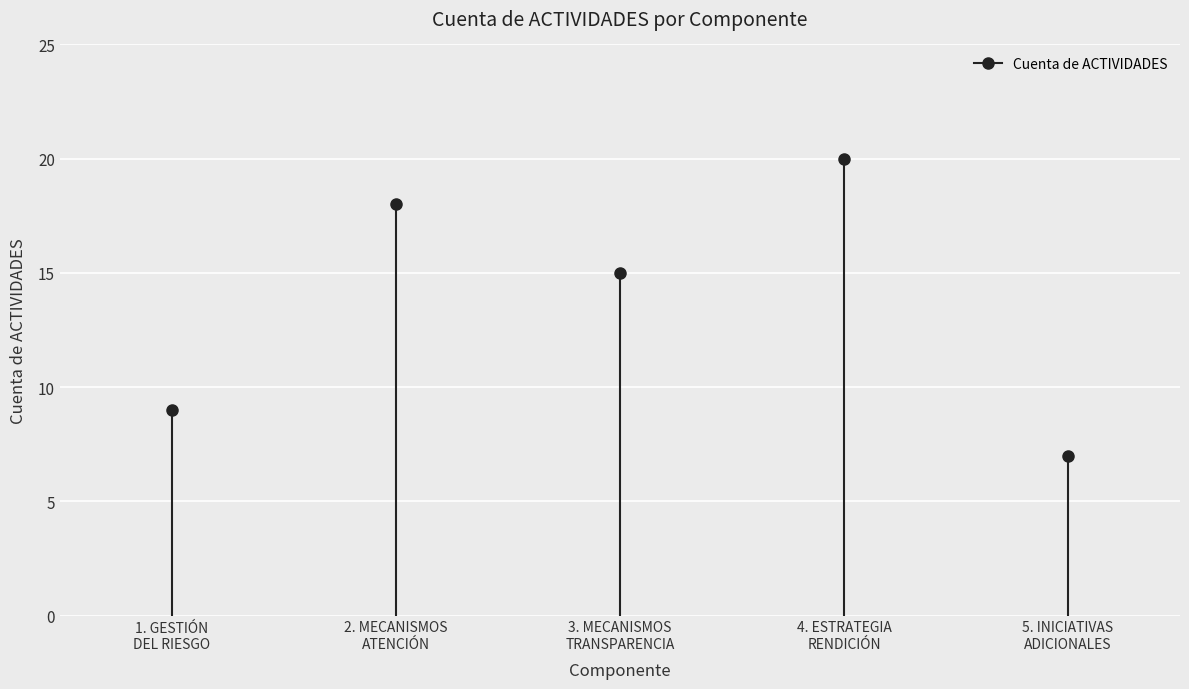

What value does the data have at 3. MECANISMOS PARA LA TRANSPARENCIA Y ACCESO?

15